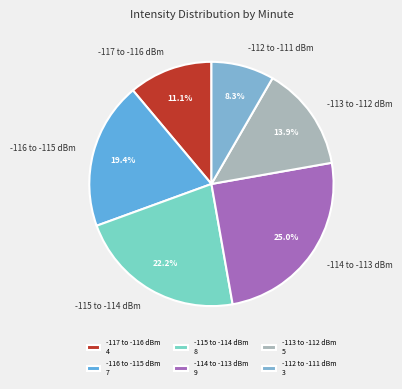

What is the ratio of the value at -114 to -113 dBm to the value at -116 to -115 dBm?

1.3